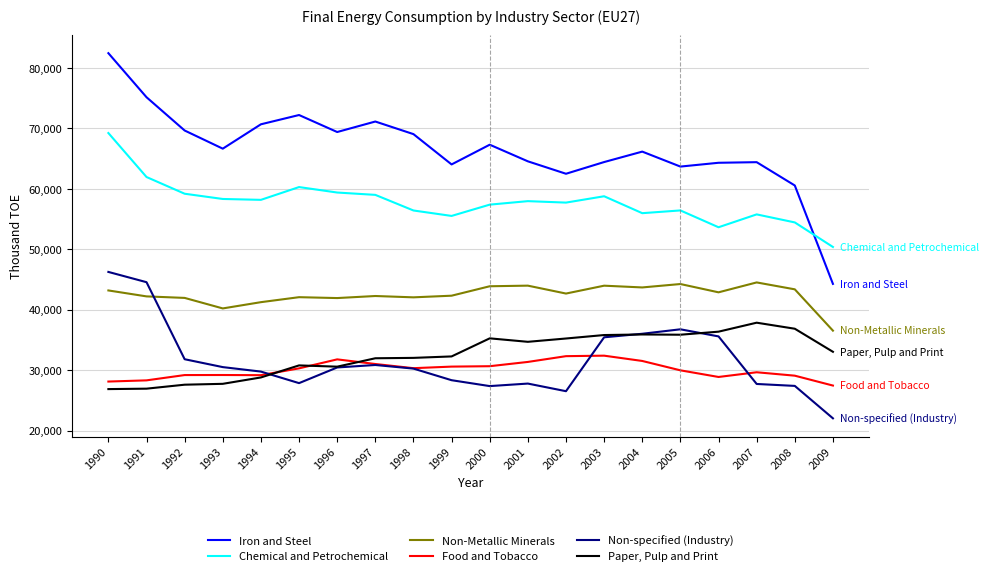

Between 2000 and 2004, which series saw the biggest shift?

Non-specified (Industry)